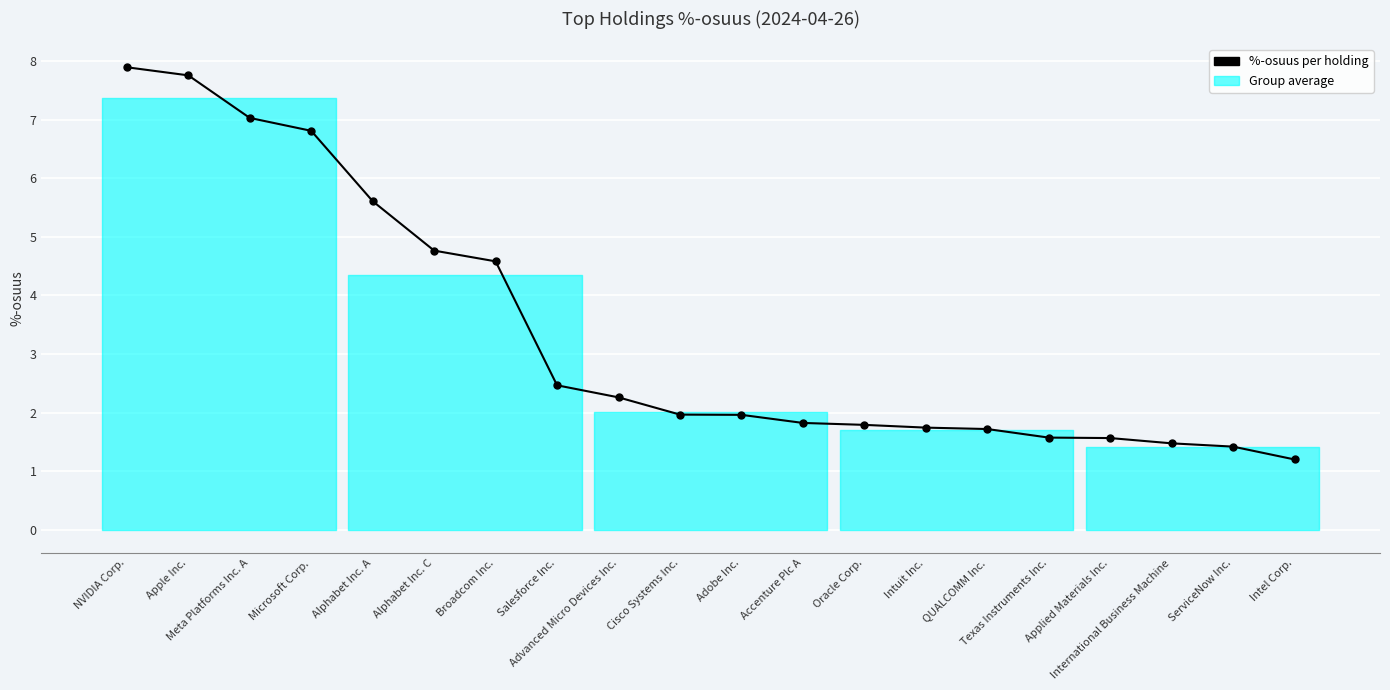

What is the sum of all values?

67.4